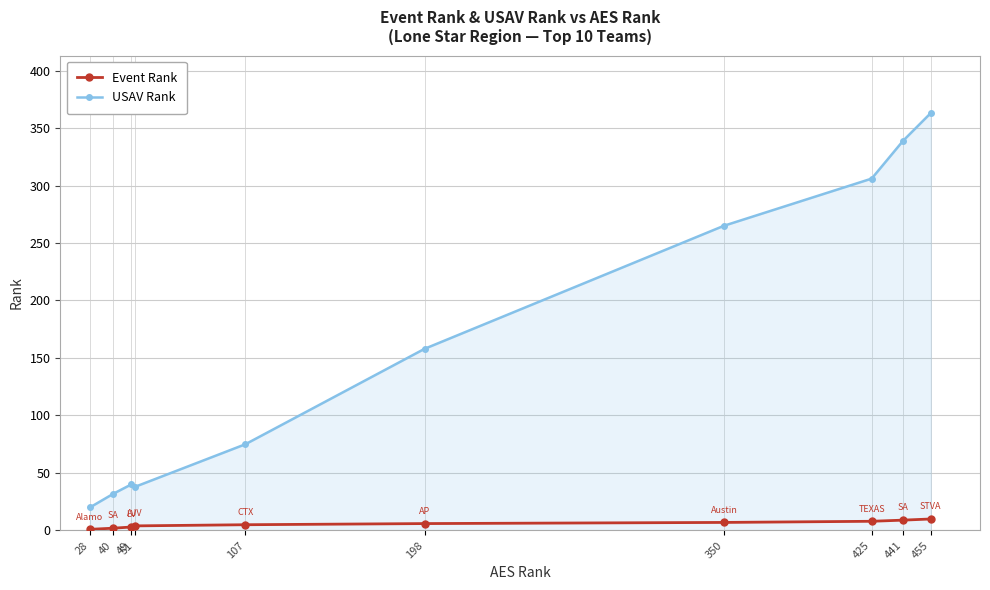

Rank the series by their average value, from lowest to highest.

Event Rank, USAV Rank